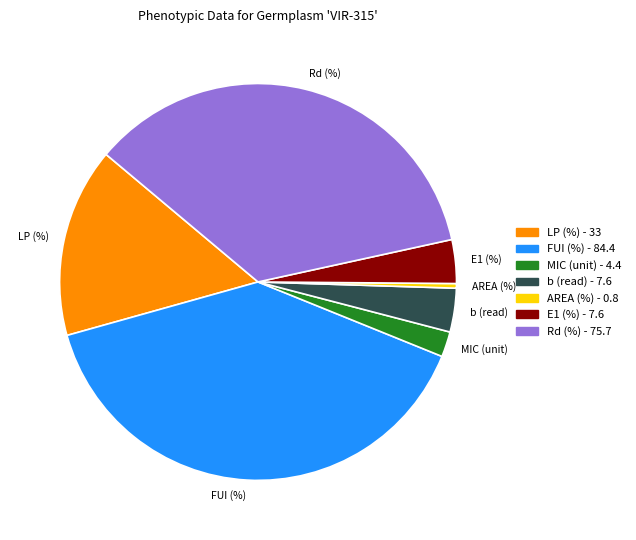

Which slice is the smallest?

AREA (%)